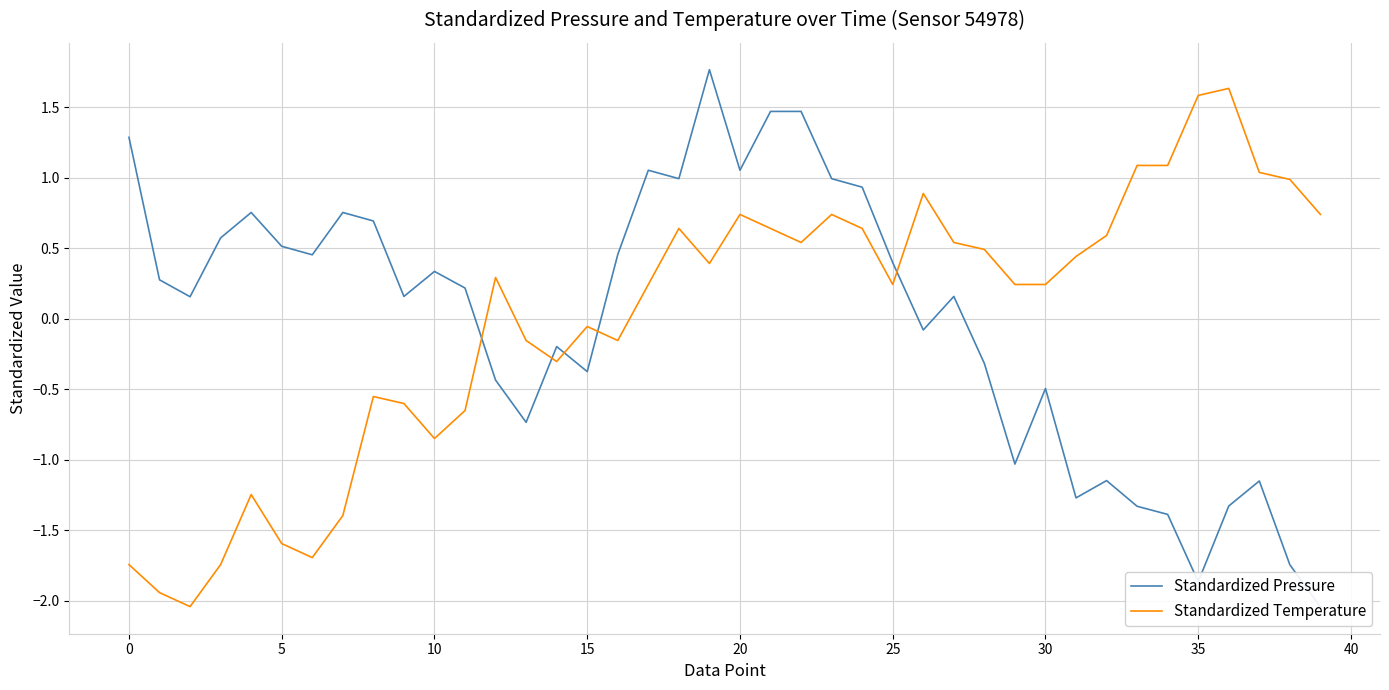

At which label is Standardized Temperature closest to 0?

15